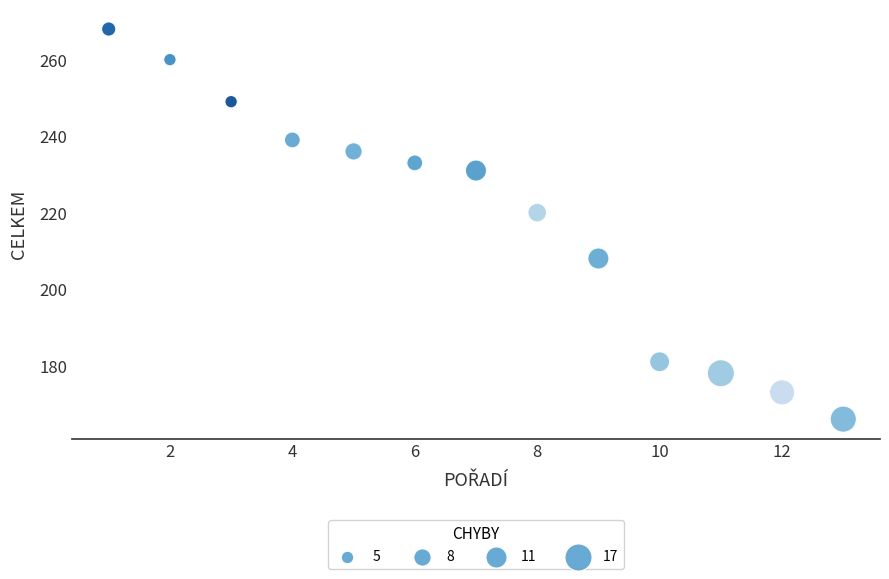

What Y value in the scatter plot is closest to 217?

220